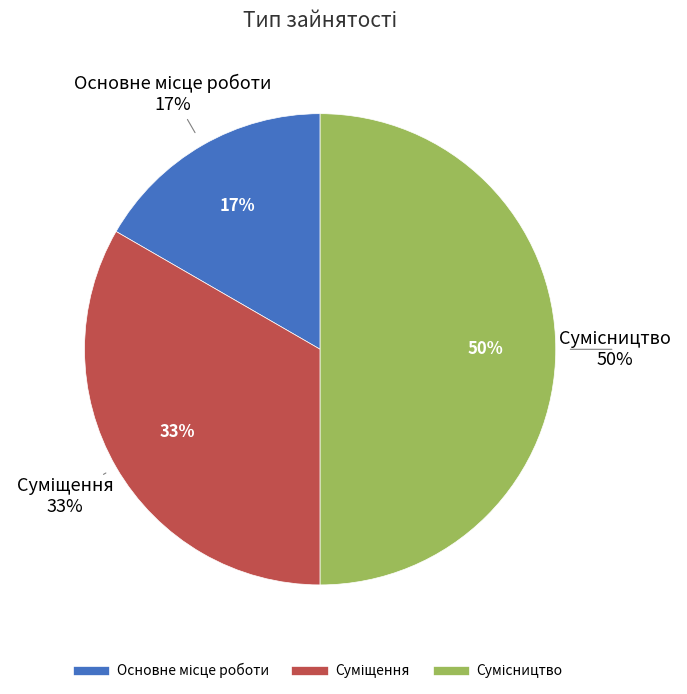

Does Сумісництво represent more than half of the total?

No